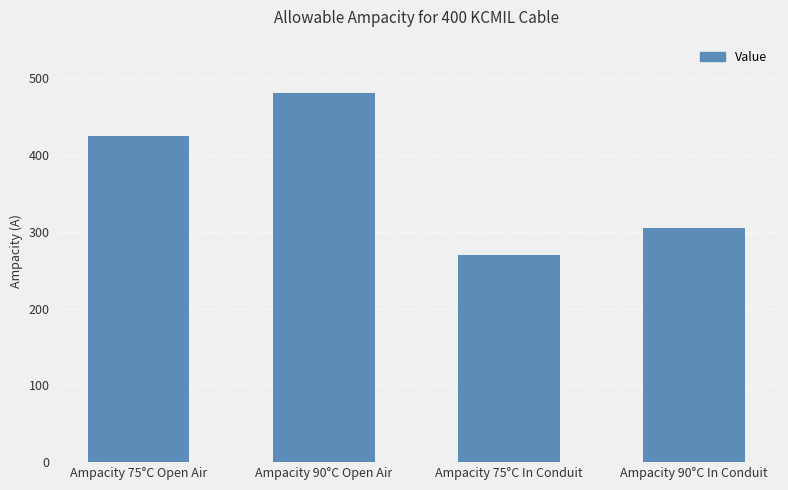

What position from the right is Ampacity 90°C In Conduit?

1